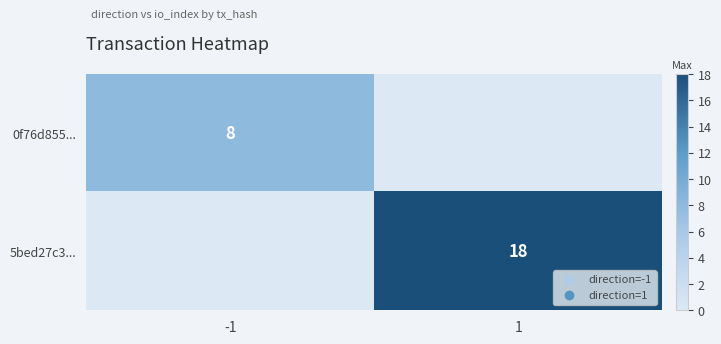

What is the total value across all series at 1?

18